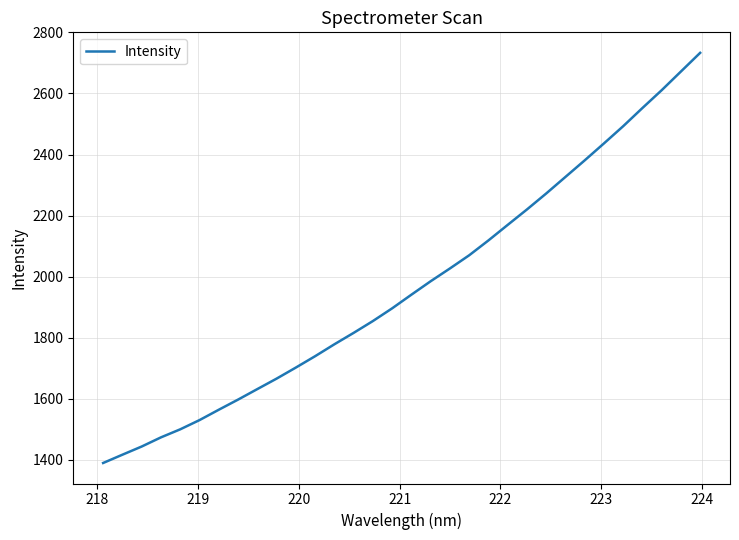

What is the smallest value displayed?

1388.8